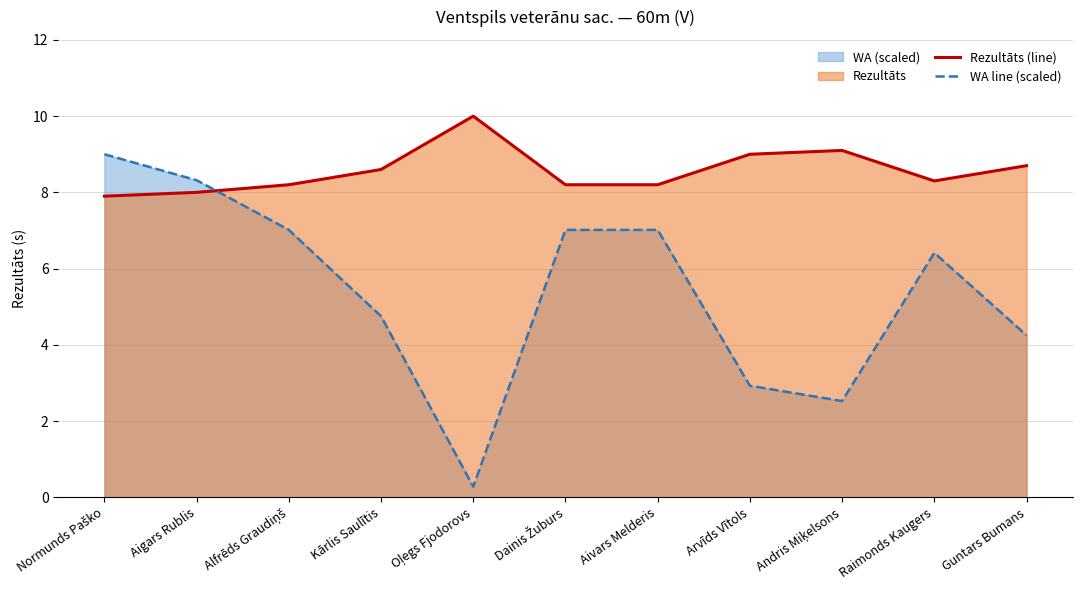

Where do Rezultāts (line) and WA line (scaled) first cross each other?

Aigars Rublis and Alfrēds Graudiņš